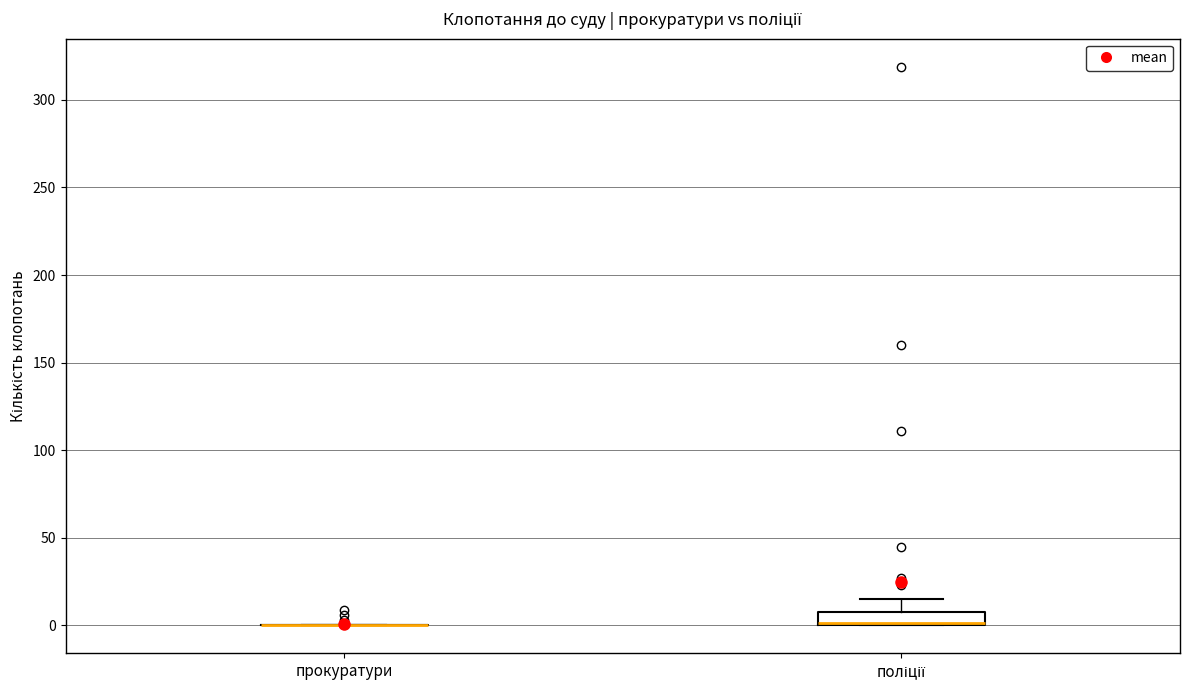

Reading left to right, read every box against the y-axis: the position of its median line, the range the box covers, and the ends of its whiskers. The values are not printed on the chart, so give them approximately, as read against the axis.

прокуратури: box collapsed to a line at 0, whiskers 0 to 0
поліції: median 0, box 0 to 10, whiskers 0 to 15